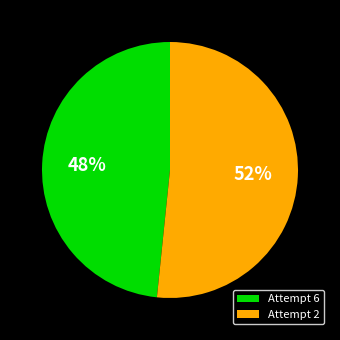

To the nearest percent, what is the combined percentage of Attempt 6 and Attempt 2?

100%